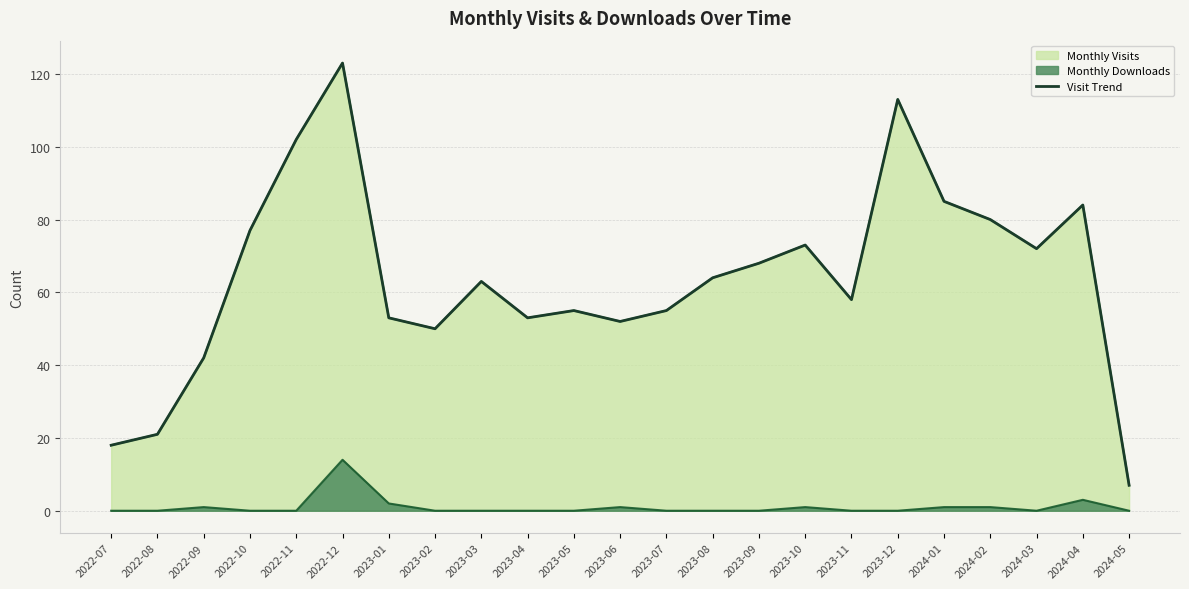

Read the value at 2022-09.

42